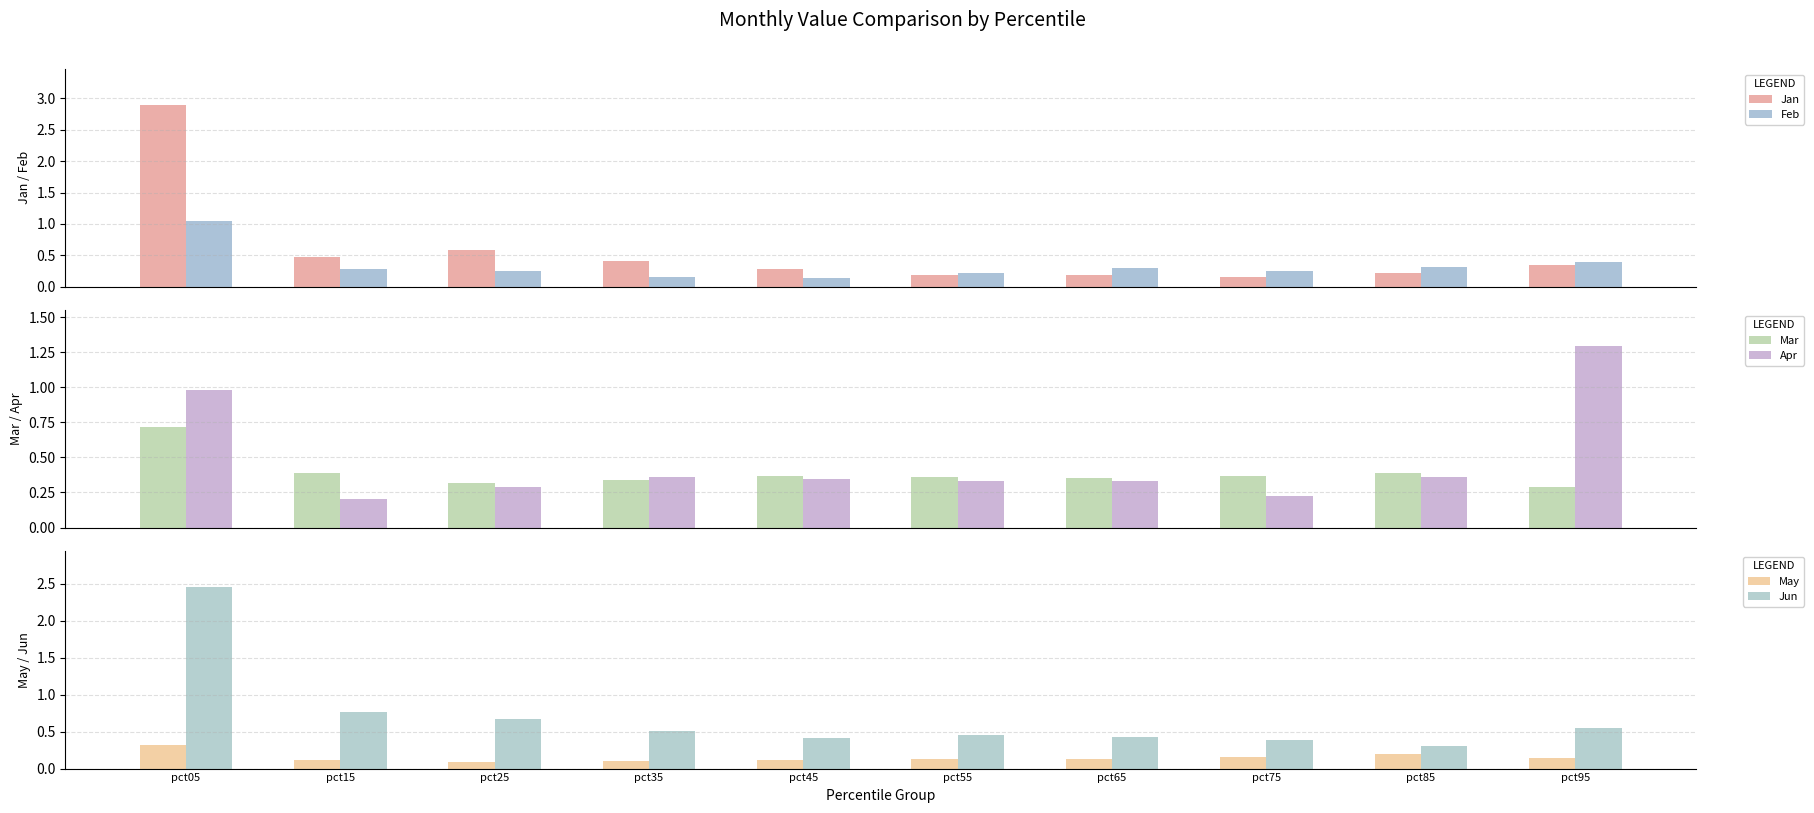

Is the value of May at pct05 greater than the value of Feb at pct95?

No